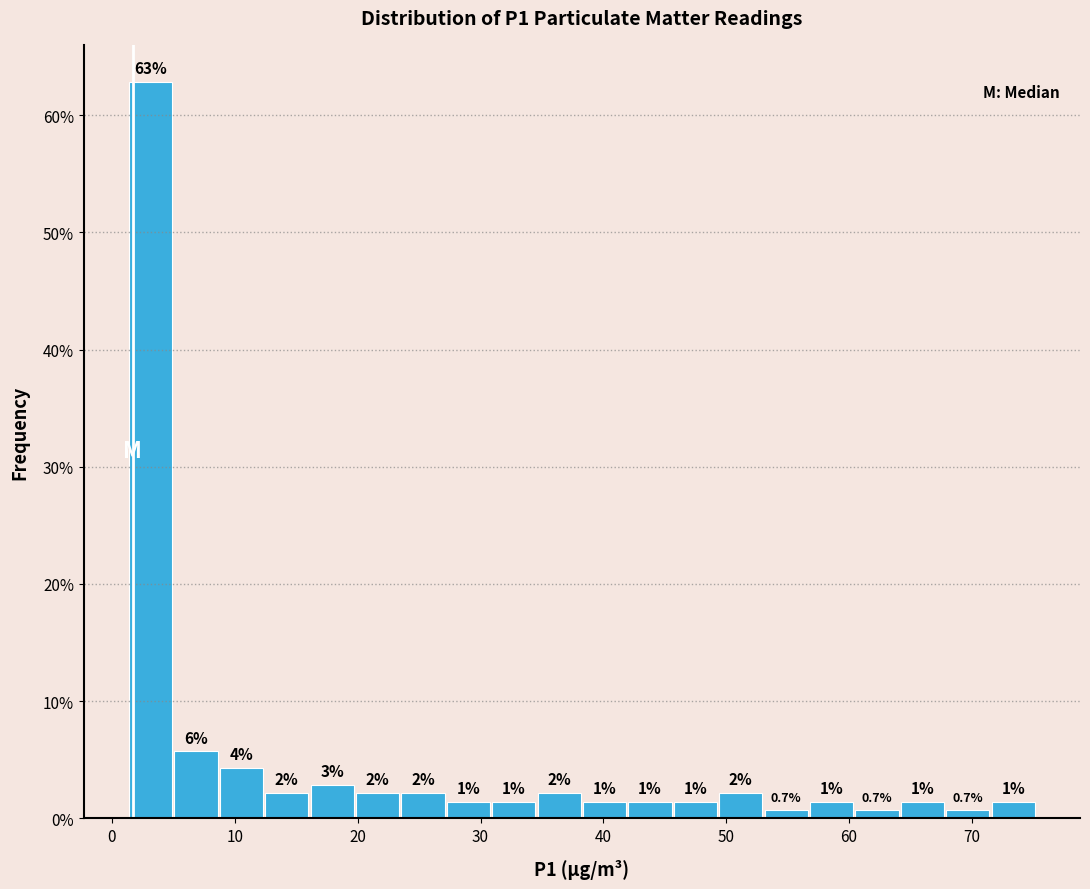

Around what value on the x-axis is the tallest bar? Give the approximate position of its centre, as read against the axis.

3